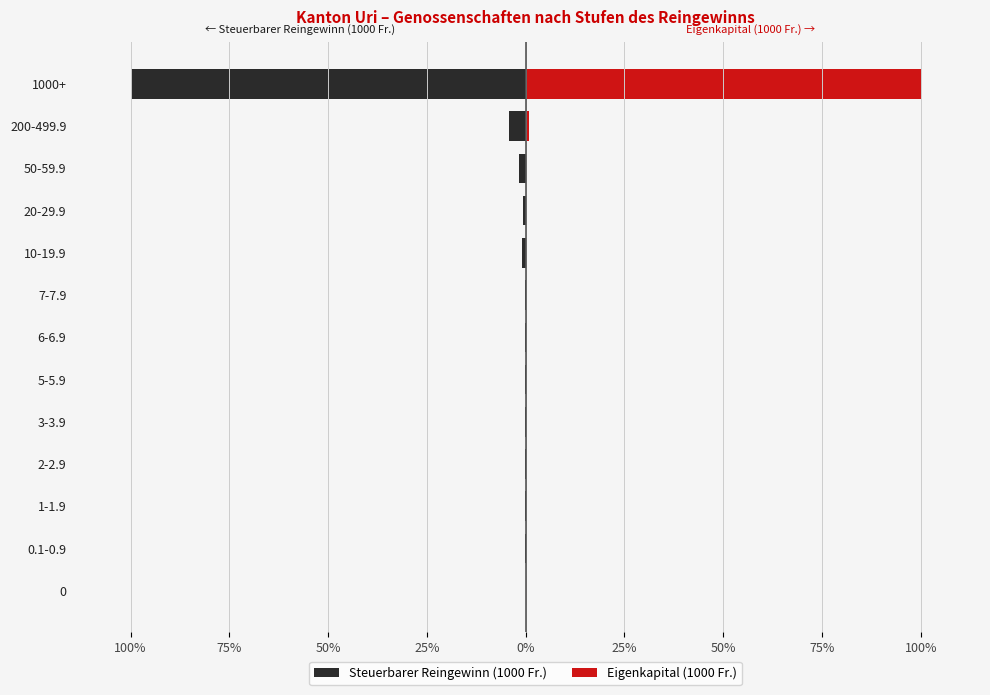

What is the average value of the Steuerbarer Reingewinn (1000 Fr.) series?

-8.3